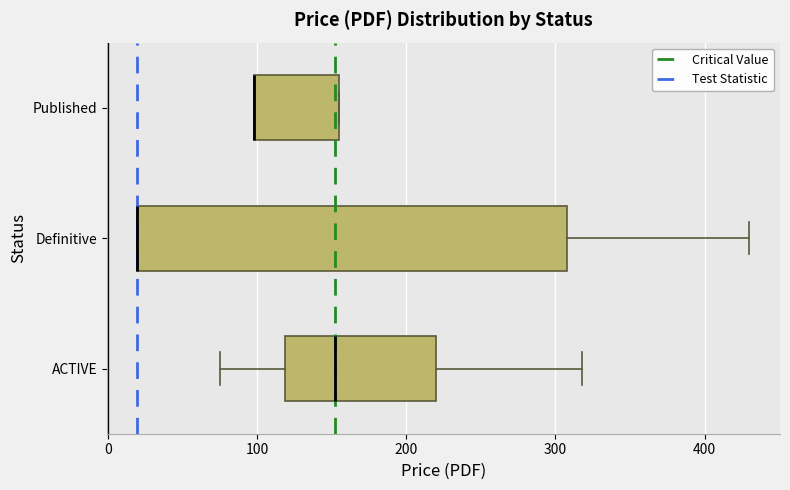

Reading bottom to top, read every box against the x-axis: the position of its median line, the range the box covers, and the ends of its whiskers. The values are not printed on the chart, so give them approximately, as read against the axis.

ACTIVE: median 150, box 120 to 220, whiskers 70 to 320
Definitive: median 20 (drawn on the box's left edge), box 20 to 310, whiskers 20 to 430
Published: median 100 (drawn on the box's left edge), box 100 to 160, whiskers 100 to 160